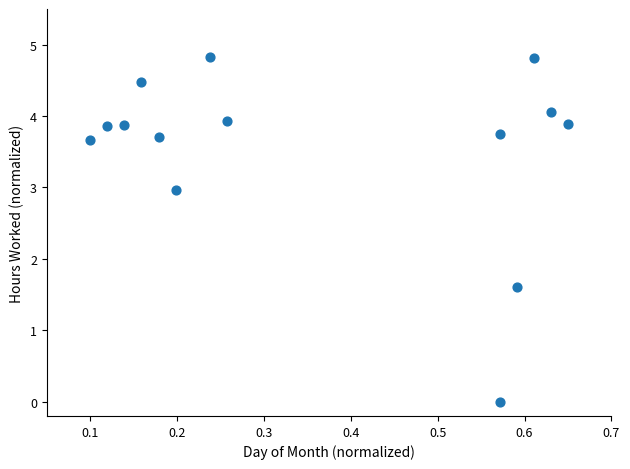

What Y value in the scatter plot is closest to 2?

1.6